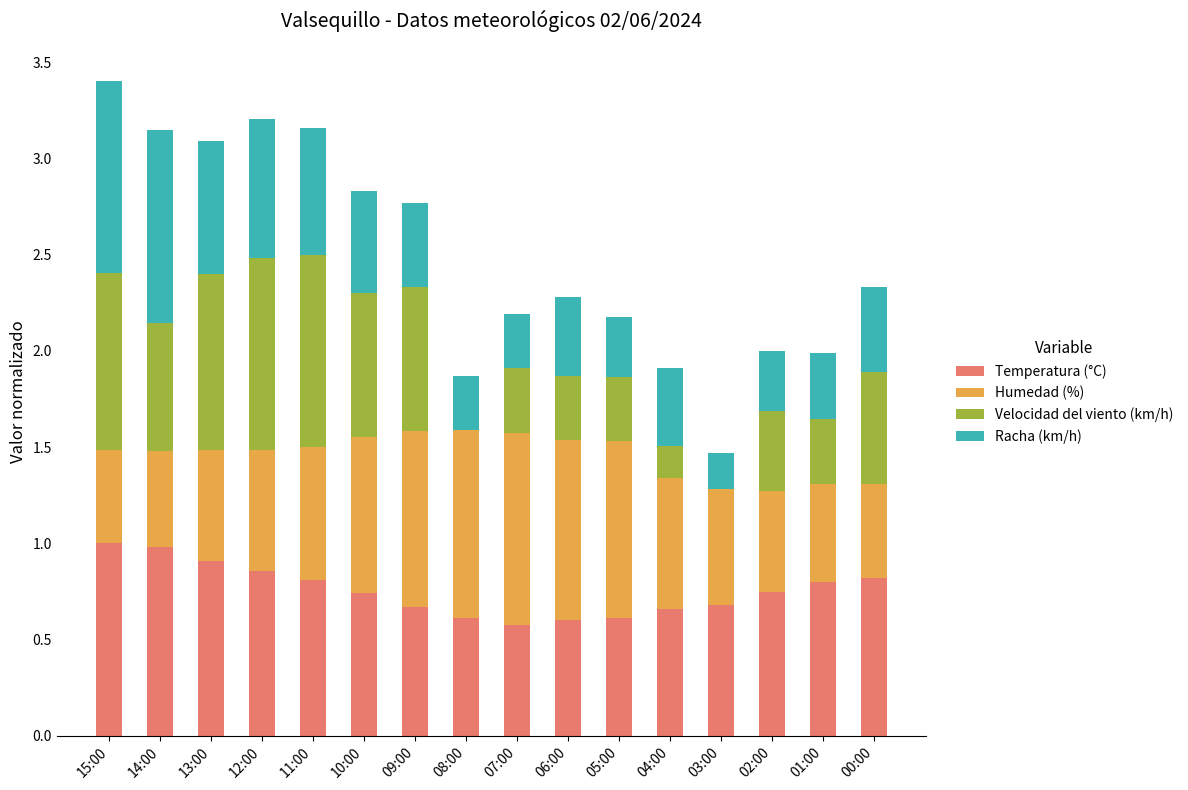

What is the total value across all series at 03:00?

1.5